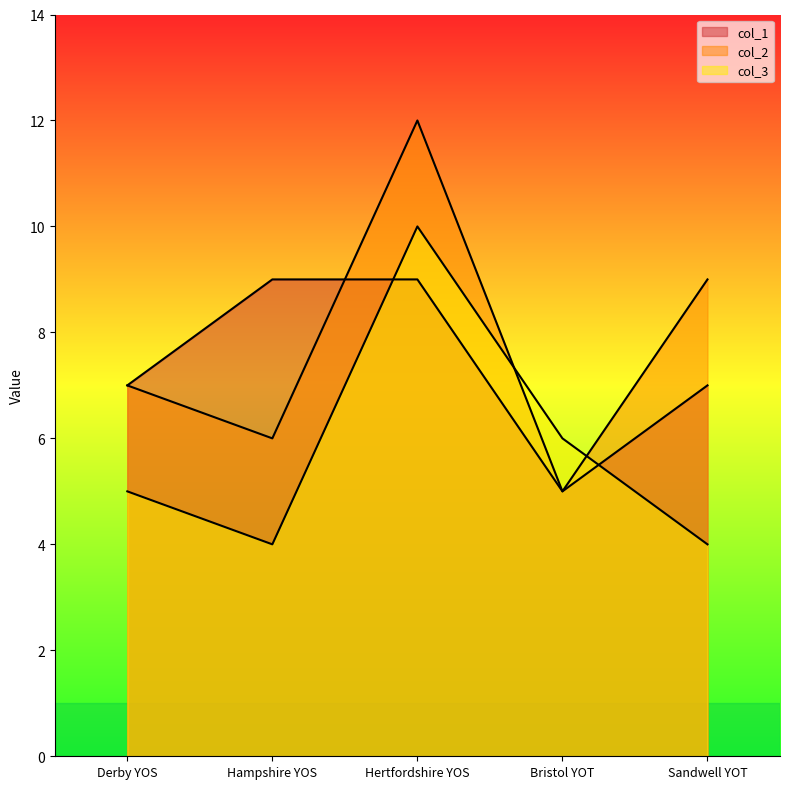

What is the spread (max minus min) of values at Hampshire YOS?

5